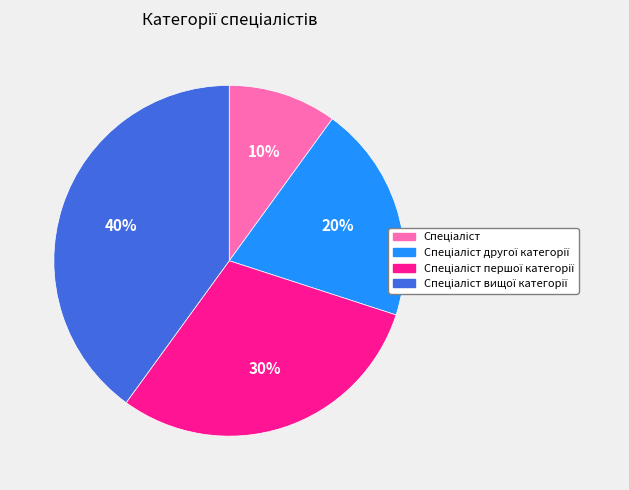

Does any single category account for the majority?

No